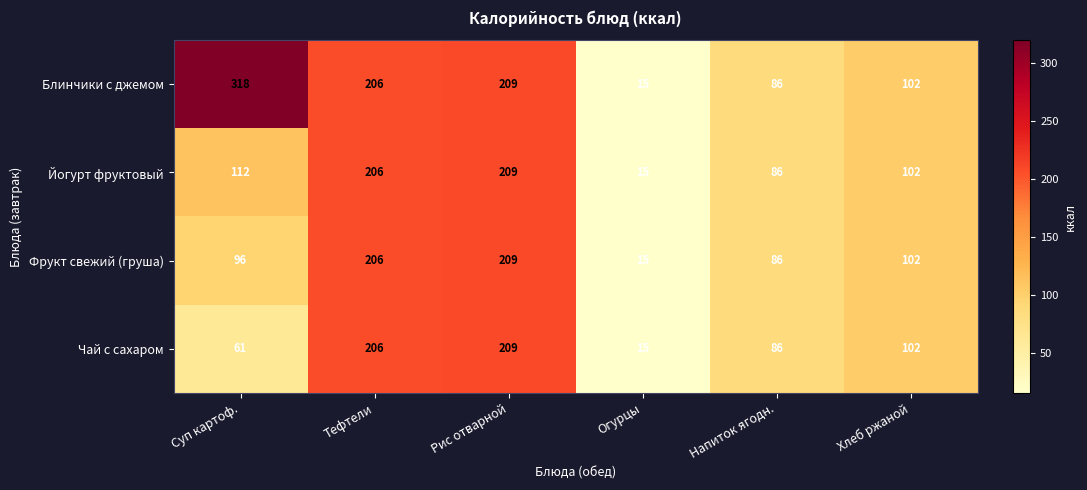

What is the maximum value shown in the chart?

318